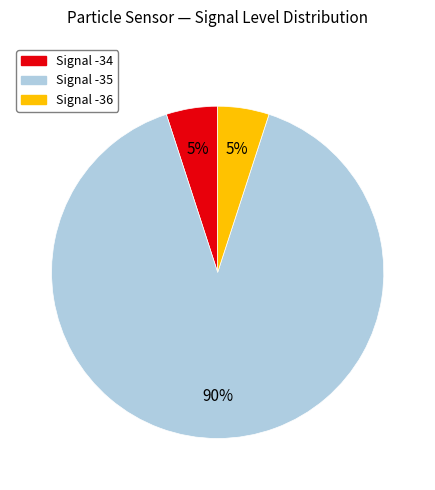

Is there a majority slice in this chart?

Yes